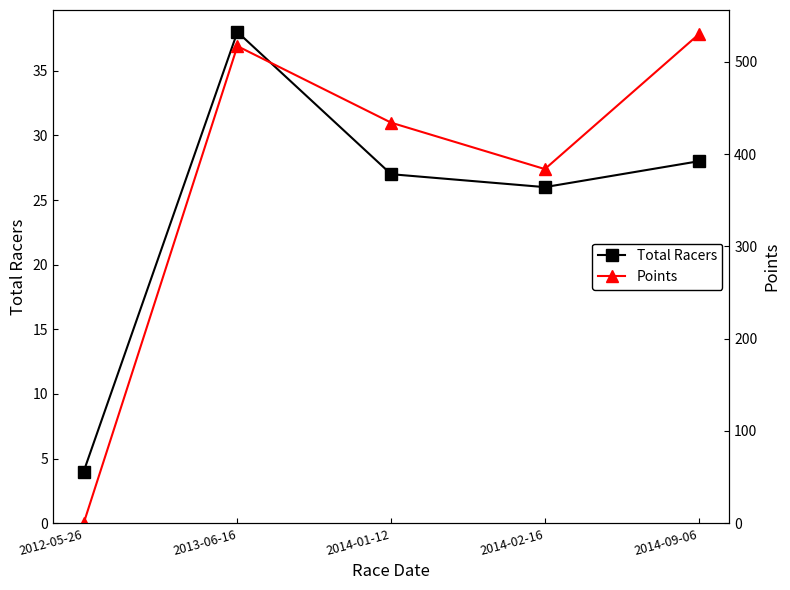

Does the chart have visible grid lines?

No